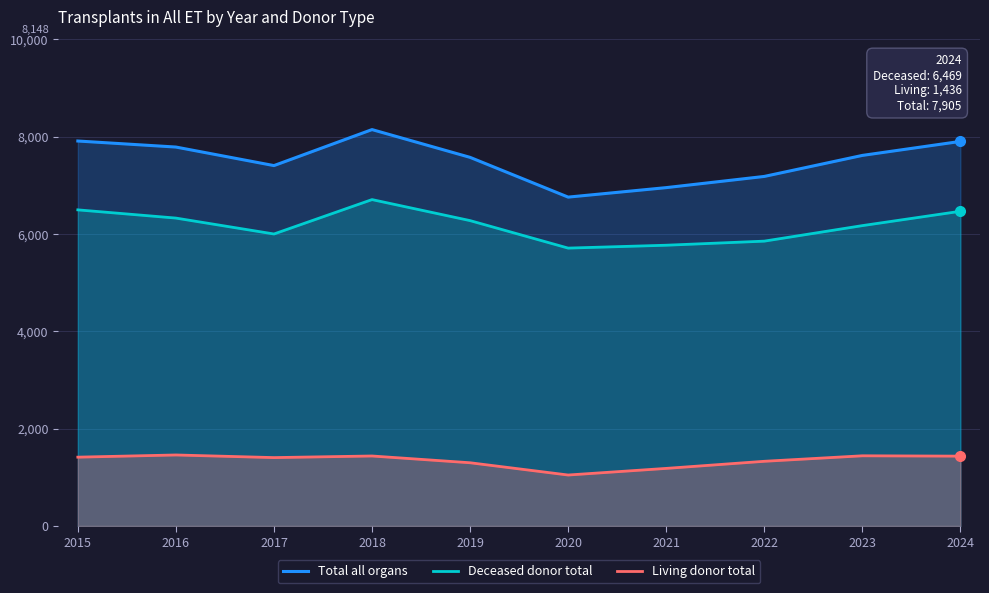

How many categories are shown in the chart?

10